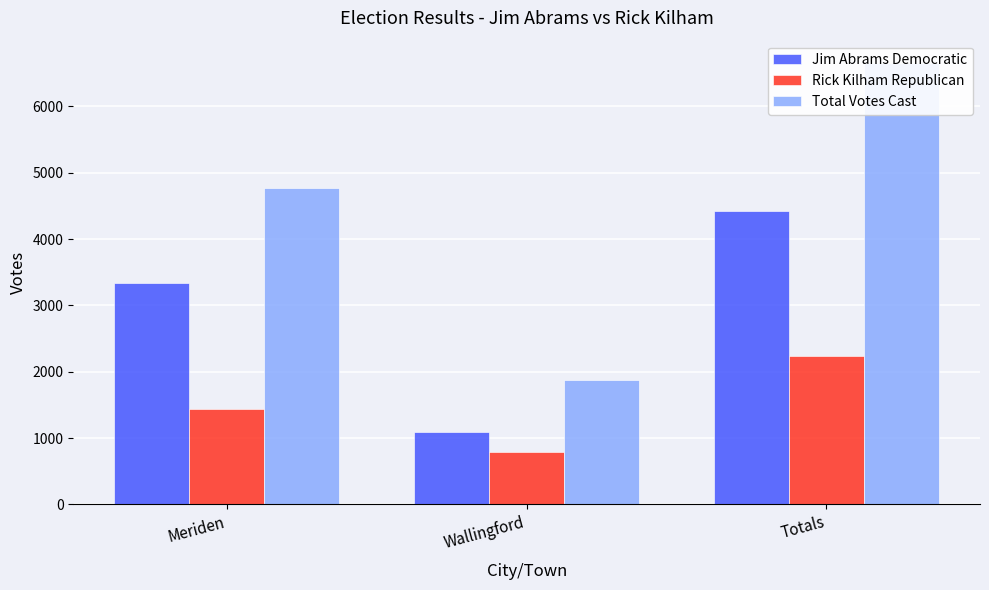

How many data points in Total Votes Cast are above 4776?

1